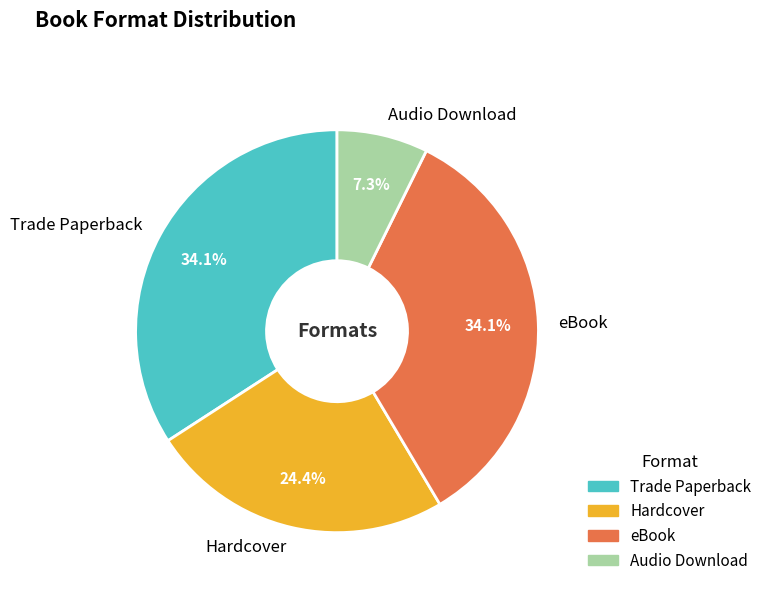

To the nearest percent, what is the average slice percentage?

25%